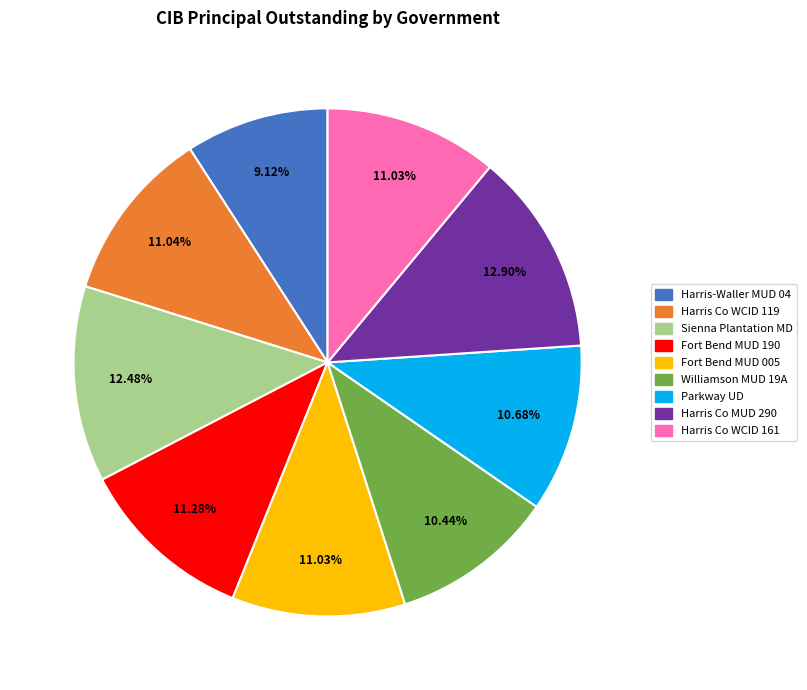

Does any single category account for the majority?

No